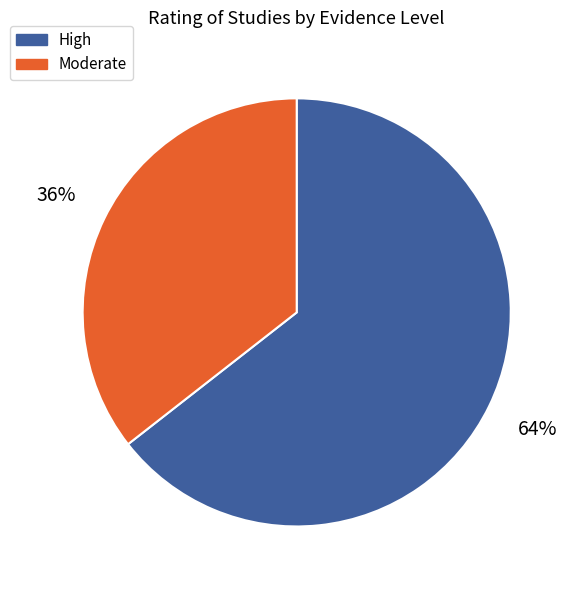

To the nearest percent, what is the average slice percentage?

50%